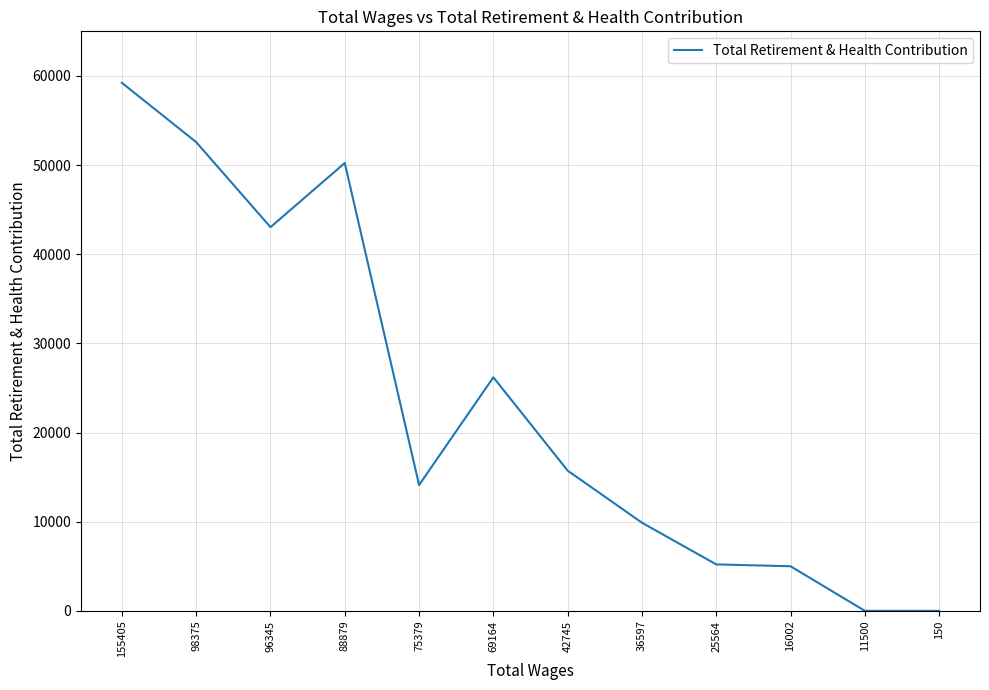

What is the average value?

23433